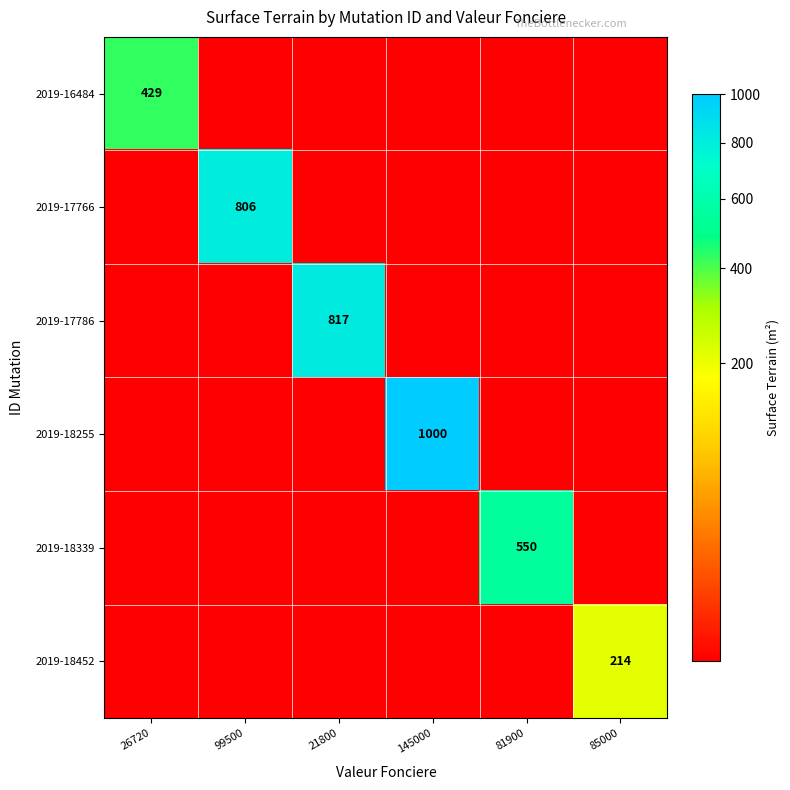

Rank the categories by 2019-17766 value from lowest to highest.

26720, 21800, 145000, 81900, 85000, 99500